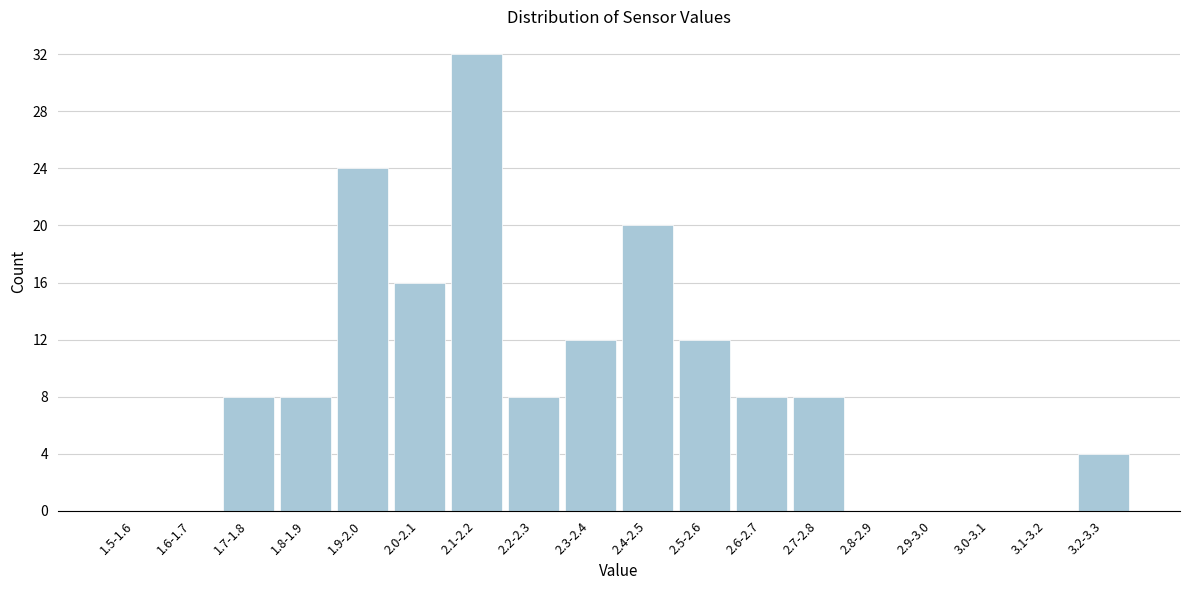

Reading left to right, transcribe all the data shown in this chart.

1.5-1.6=0	1.6-1.7=0	1.7-1.8=8	1.8-1.9=8	1.9-2.0=24	2.0-2.1=16	2.1-2.2=32	2.2-2.3=8	2.3-2.4=12	2.4-2.5=20	2.5-2.6=12	2.6-2.7=8	2.7-2.8=8	2.8-2.9=0	2.9-3.0=0	3.0-3.1=0	3.1-3.2=0	3.2-3.3=4